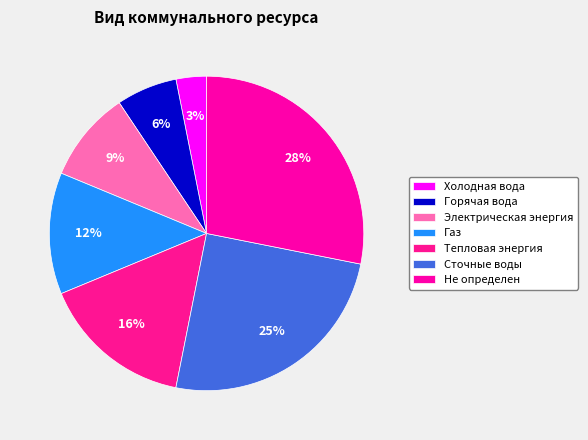

Is there a majority slice in this chart?

No